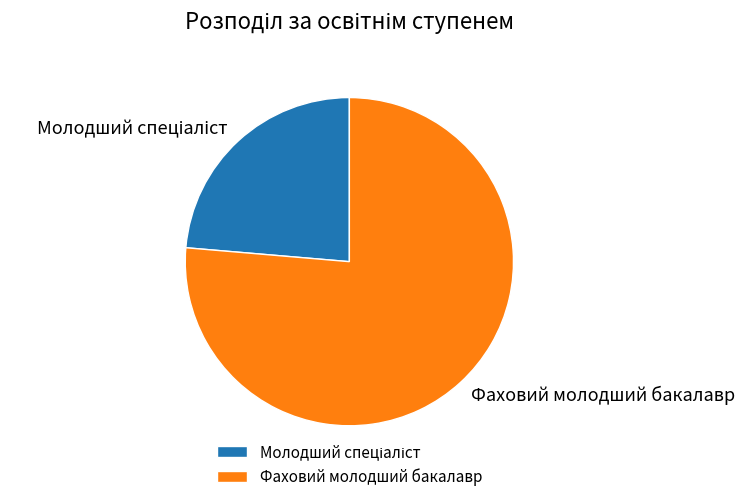

Which category accounts for the majority?

Фаховий молодший бакалавр